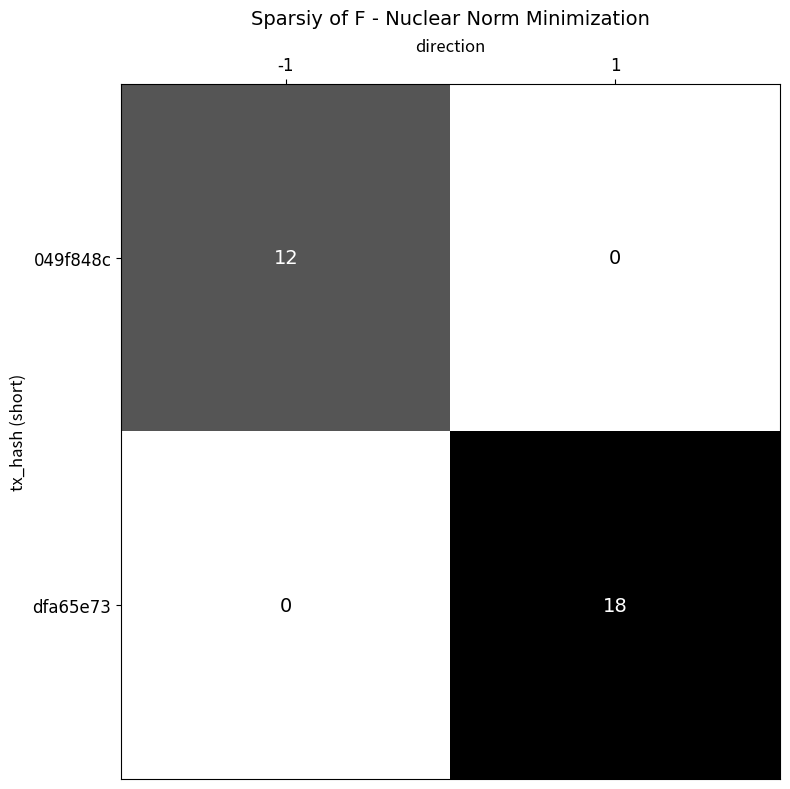

What is the maximum value shown in the chart?

18